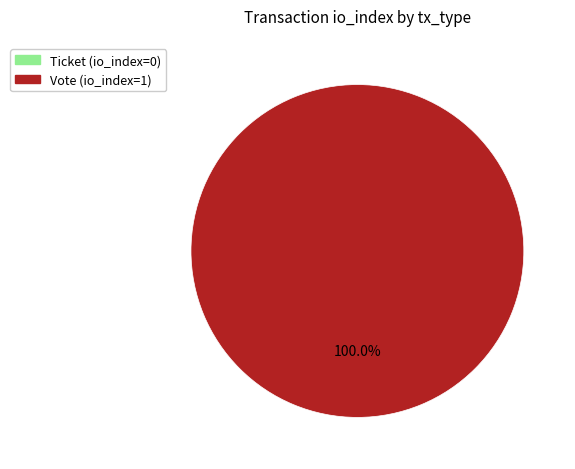

Does any single category account for the majority?

Yes